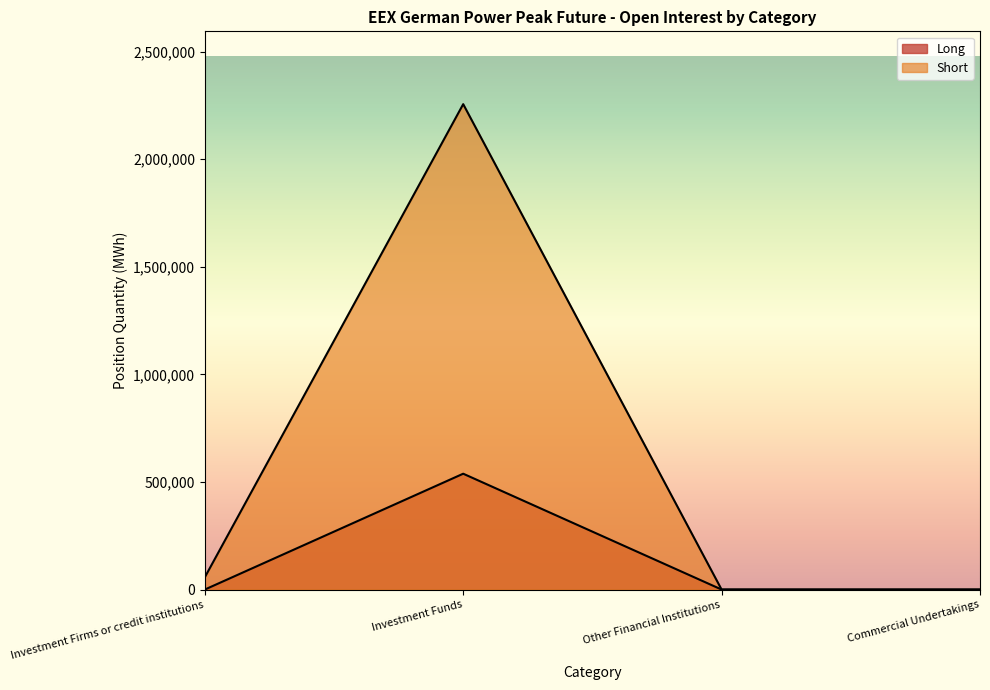

Rank the series by their maximum value, from lowest to highest.

Long, Short